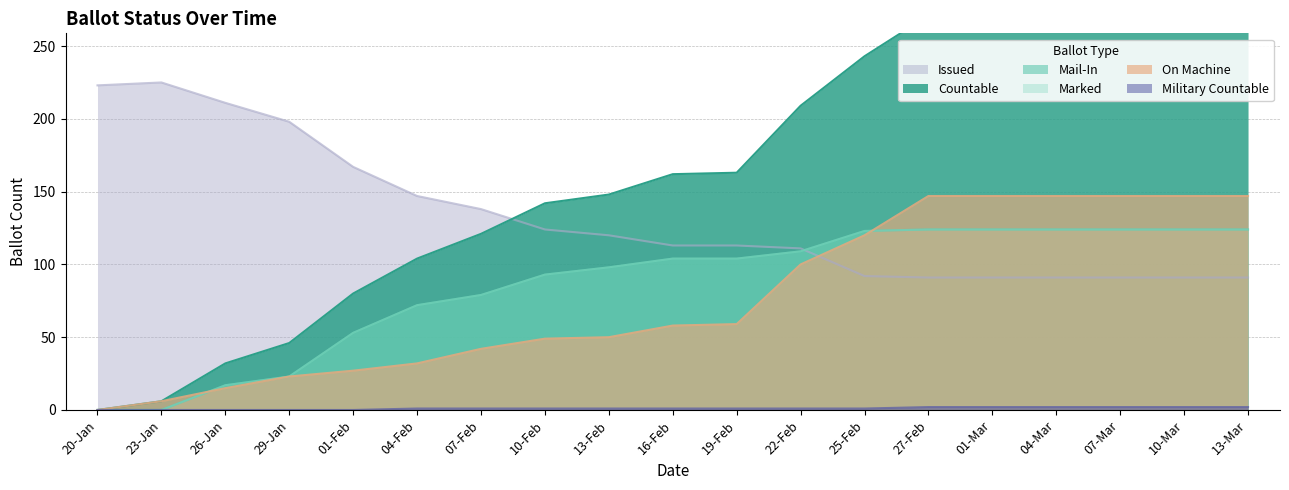

Is the value of COUNTABLE at 10-Mar greater than the value of MILITARY_COUNTABLE at 16-Feb?

Yes